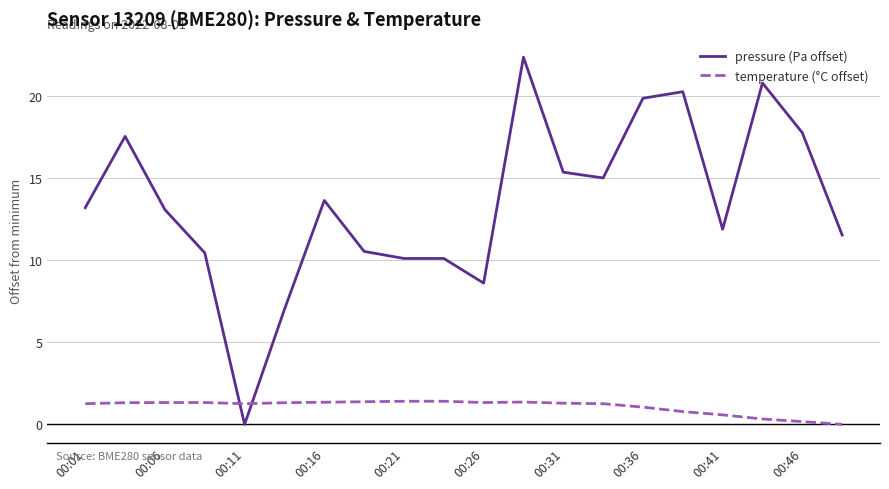

Which series has the largest range (max minus min)?

pressure (Pa offset)